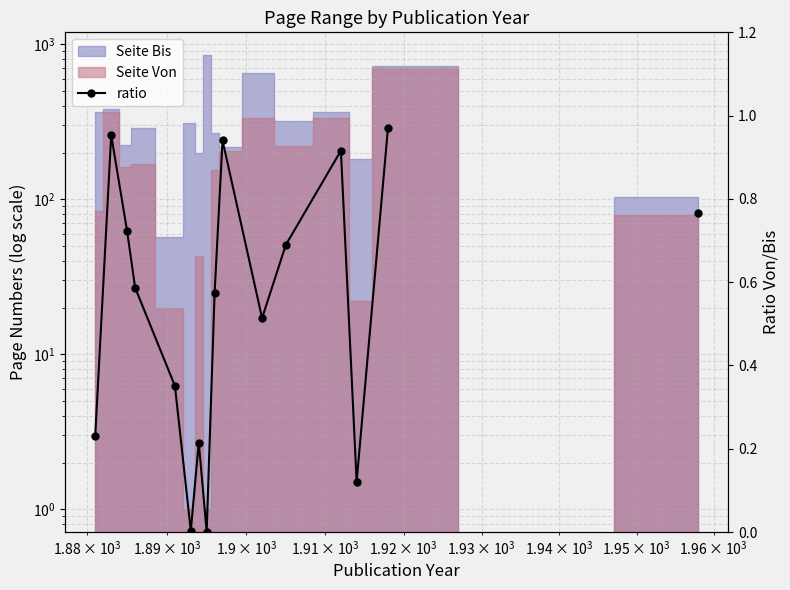

What is the difference between the maximum and minimum values?

1.0